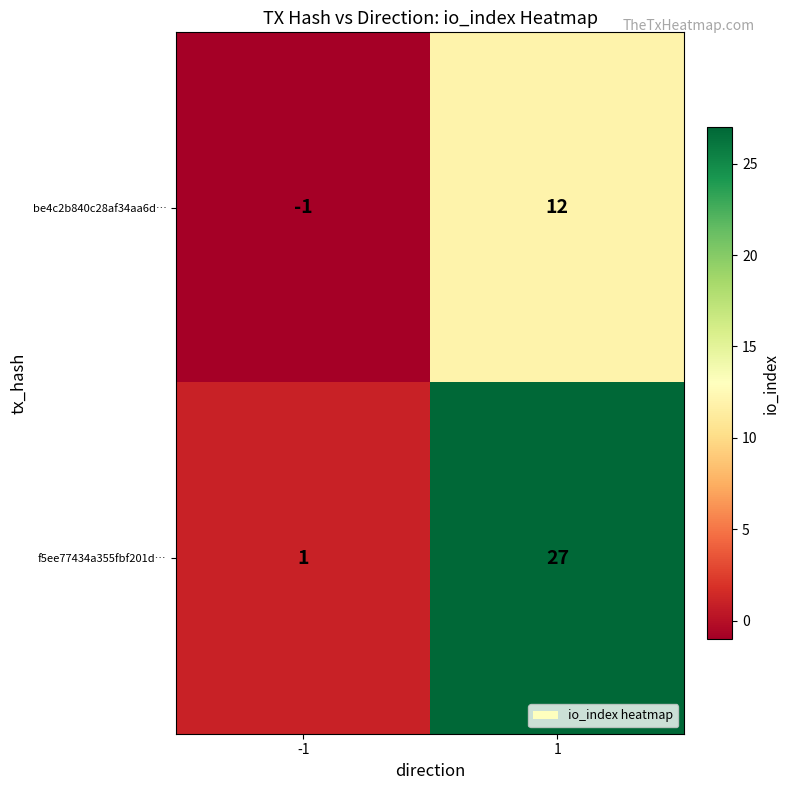

What is the difference between the maximum and minimum values in the f5ee77434a355fbf201d… series?

26